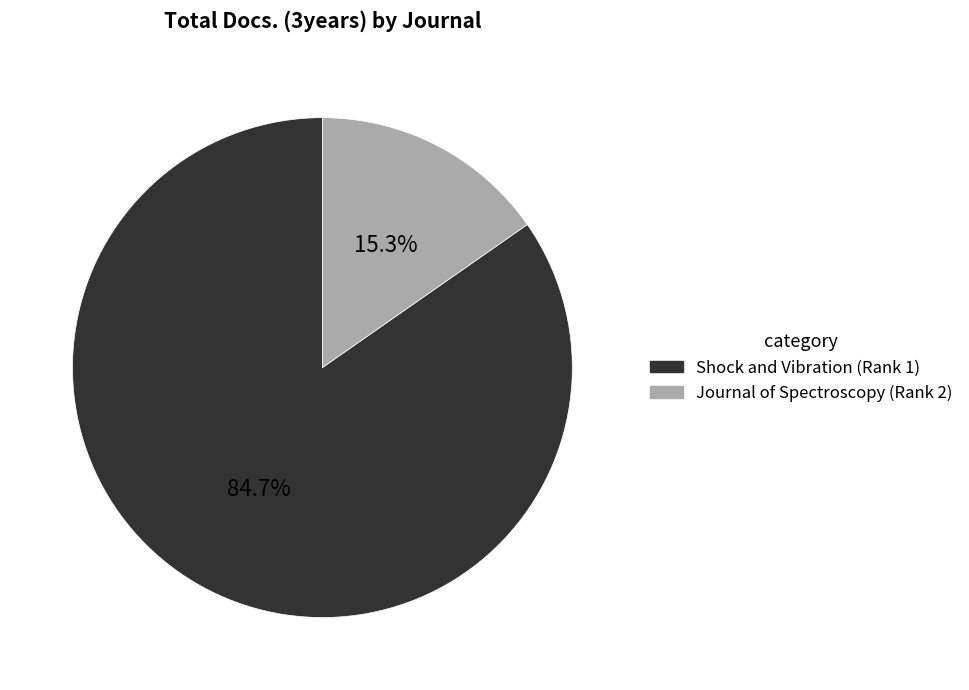

What is the largest slice in the pie chart?

Shock and Vibration (Rank 1)